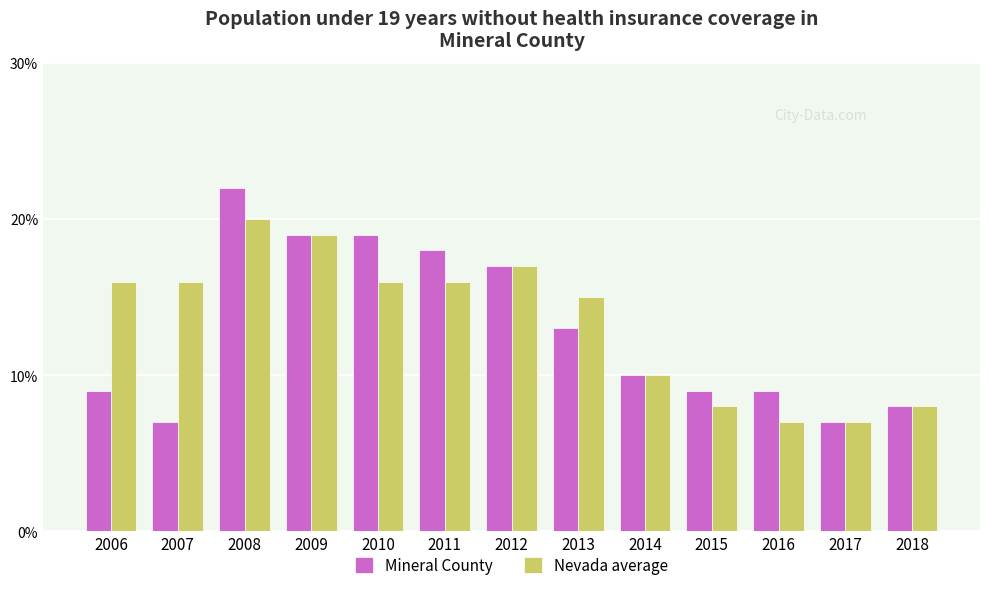

True or false: Nevada average has a value of 10 at 2014.

True